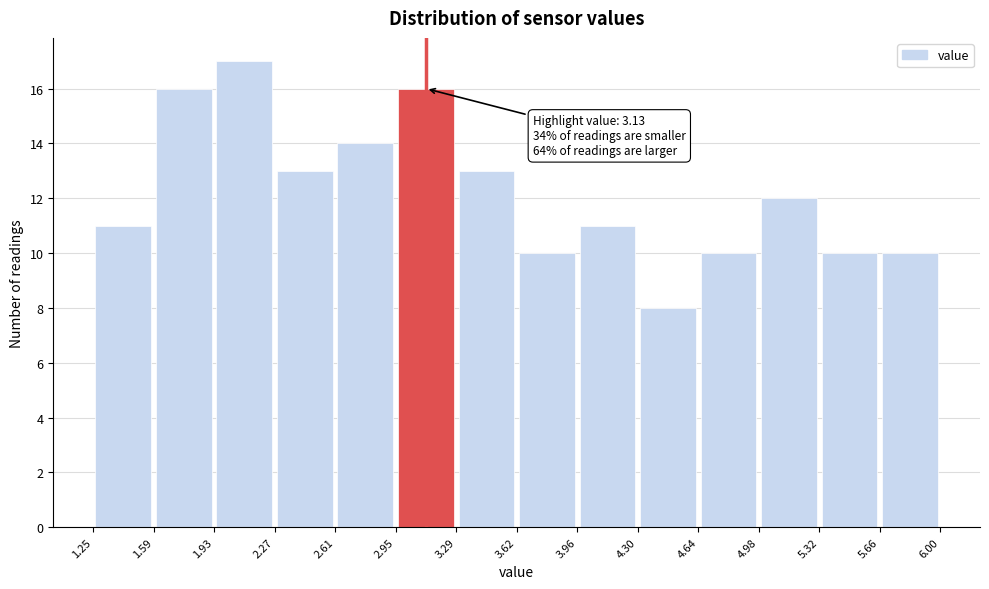

Over which range of the x-axis is the bar tallest?

1.93 to 2.27